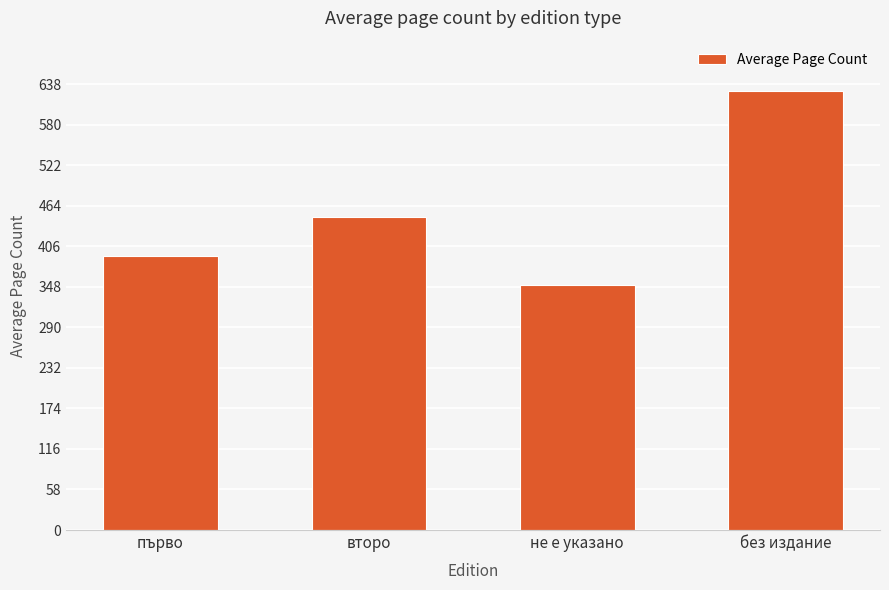

The chart shows a value of 226 at второ. True or false?

False